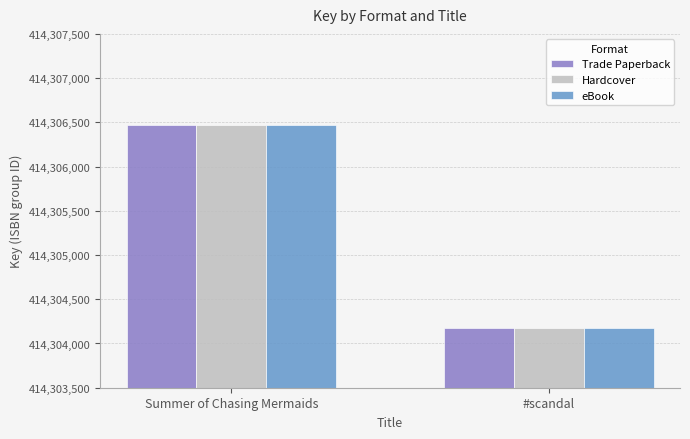

What position from the right is #scandal?

1